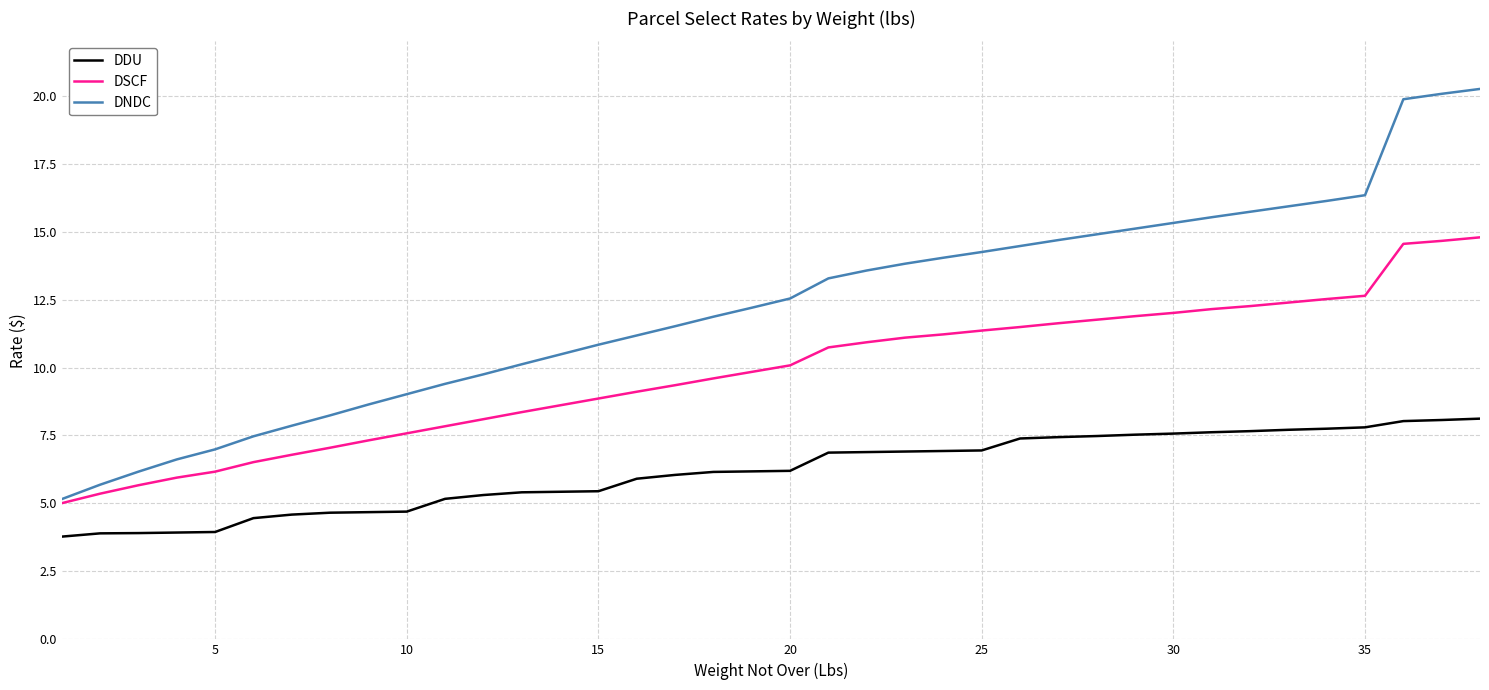

True or false: DSCF and DDU intersect in this chart.

False